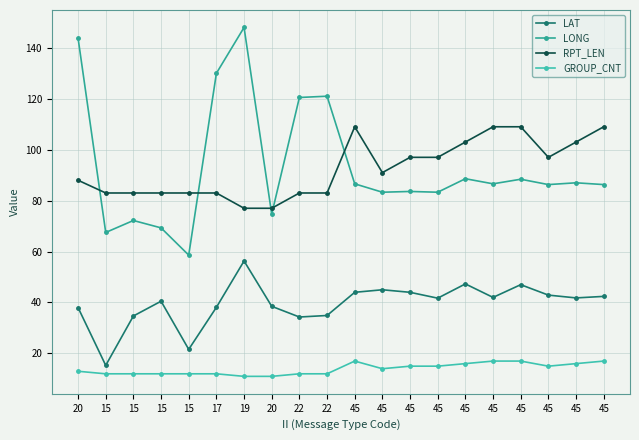

How many series are shown in this chart?

4